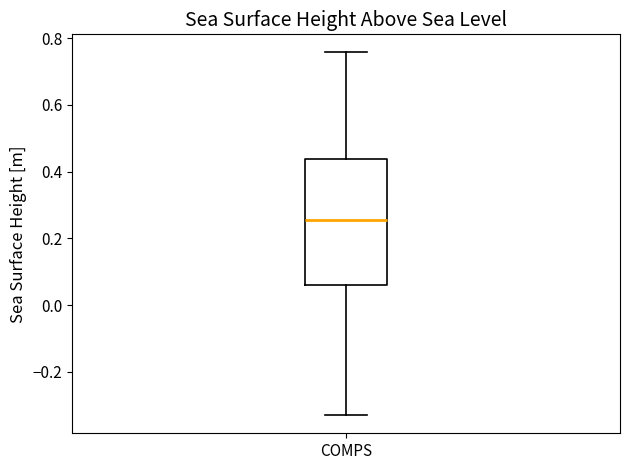

Where does the upper whisker of the box for COMPS end on the y-axis? The values are not printed on the chart, so give them approximately, as read against the axis.

0.76